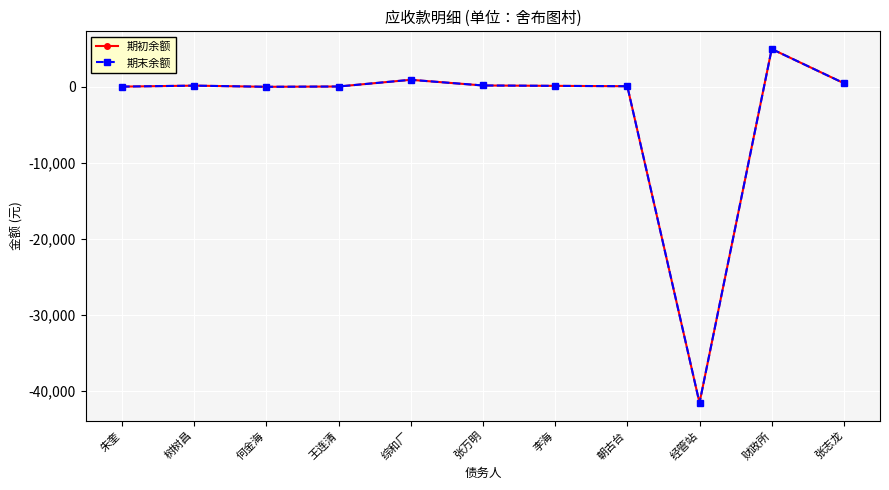

What is the approximate value of 期初余额 at 综和厂?

946.7